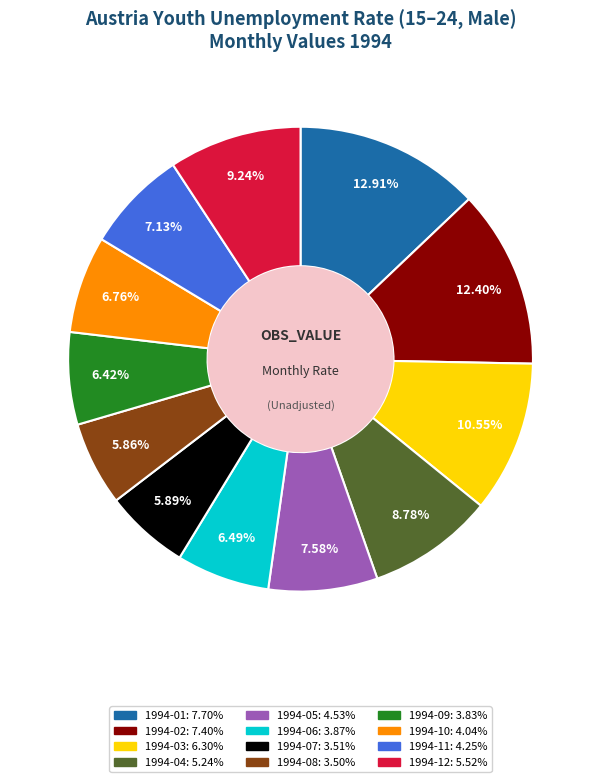

Do 1994-11 and 1994-09 together represent more than half of the pie?

No